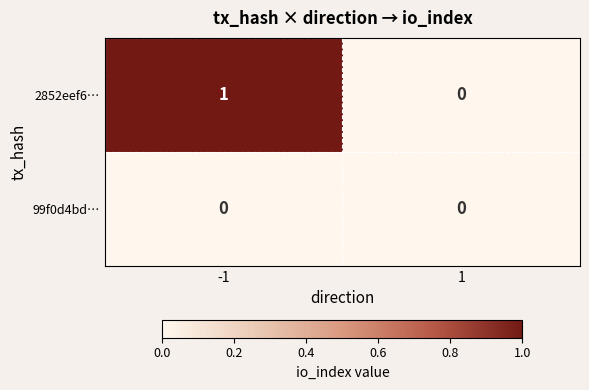

The 99f0d4bd… series shows 0 at 1. True or false?

True